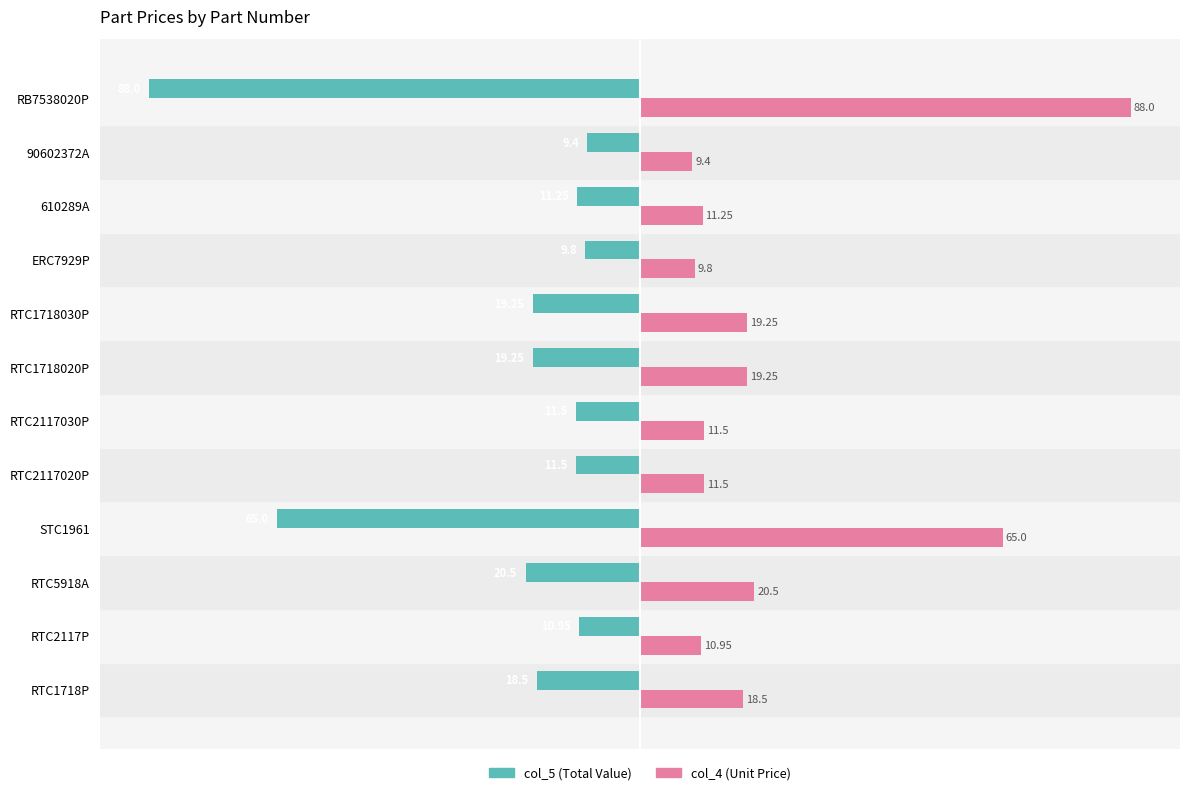

List the series in order of their overall mean, highest first.

col_4 (Unit Price), col_5 (Total Value)